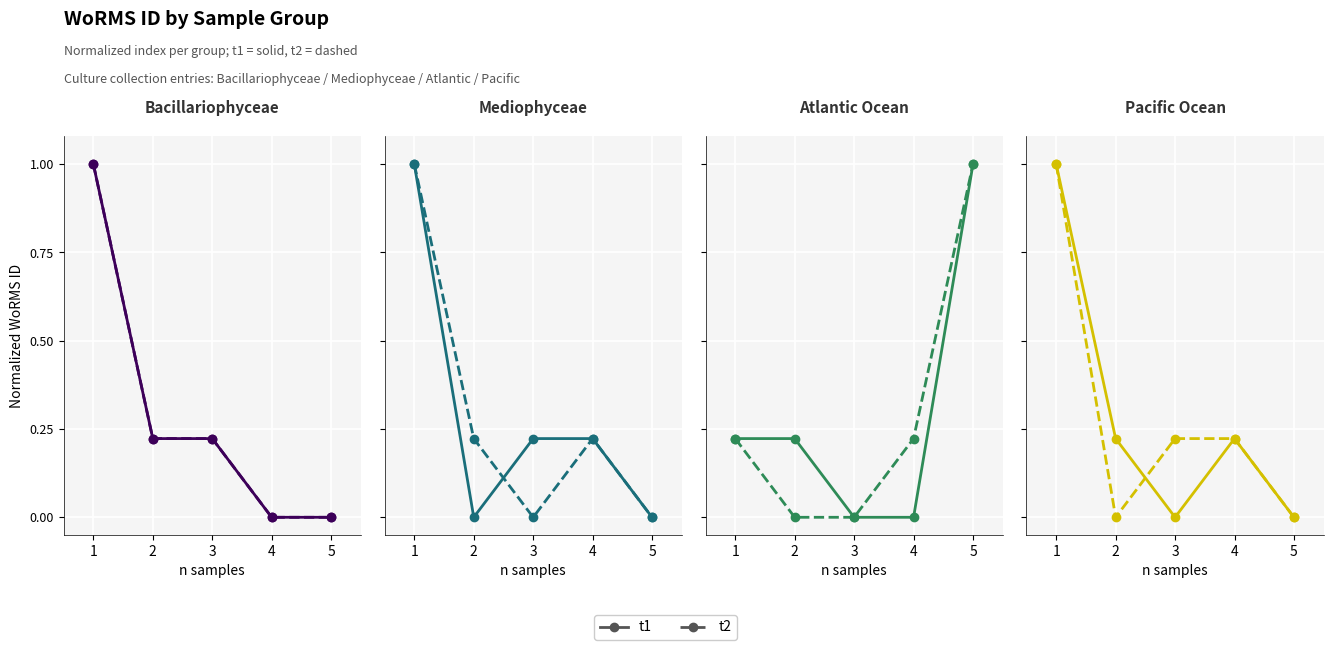

At which category is the sum across all series the highest?

1